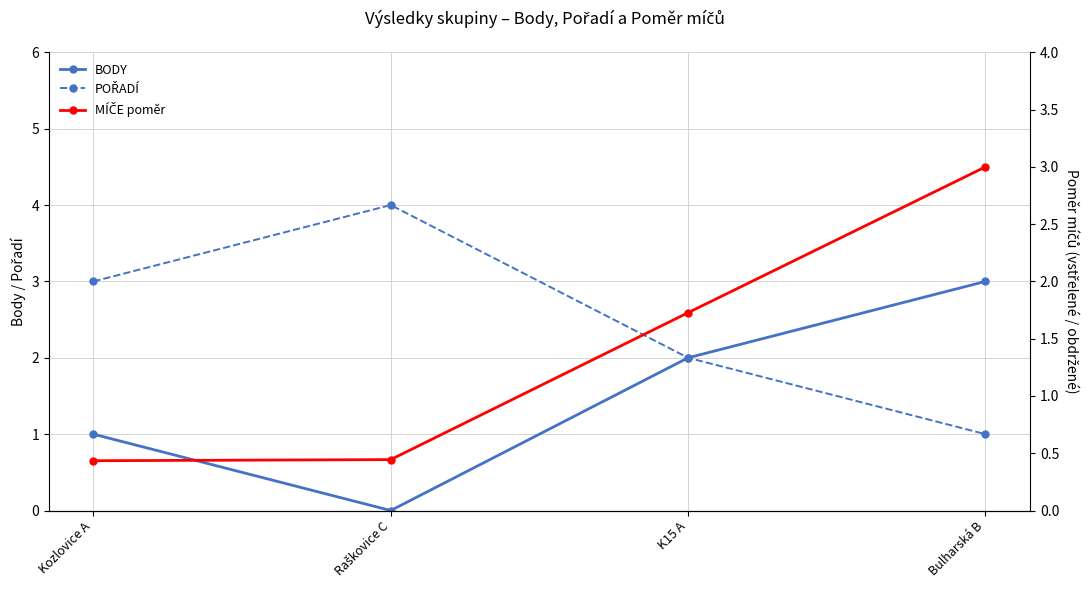

How many categories are shown in the chart?

4